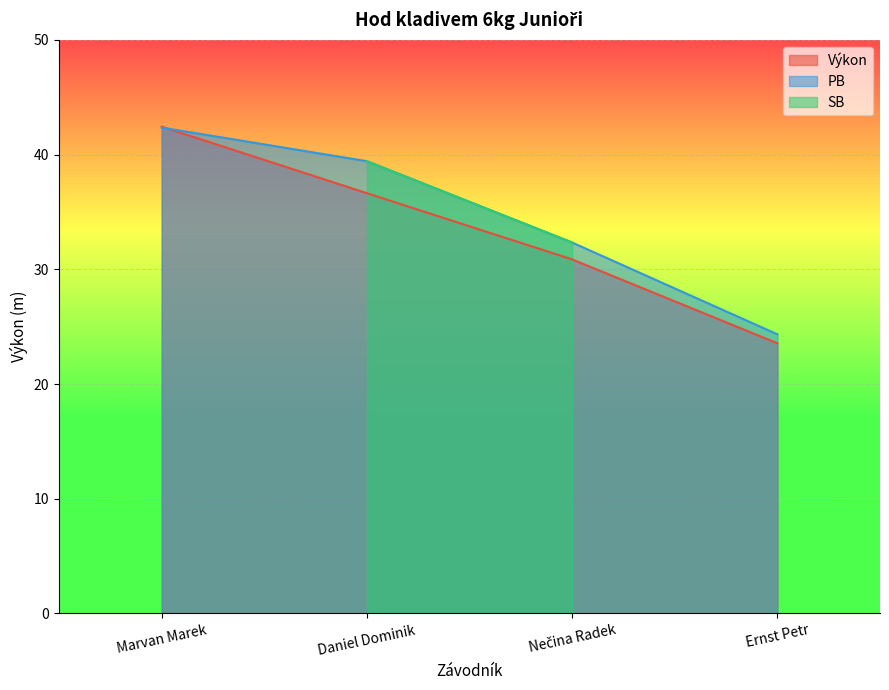

Where is PB nearest to the value 33?

Nečina Radek